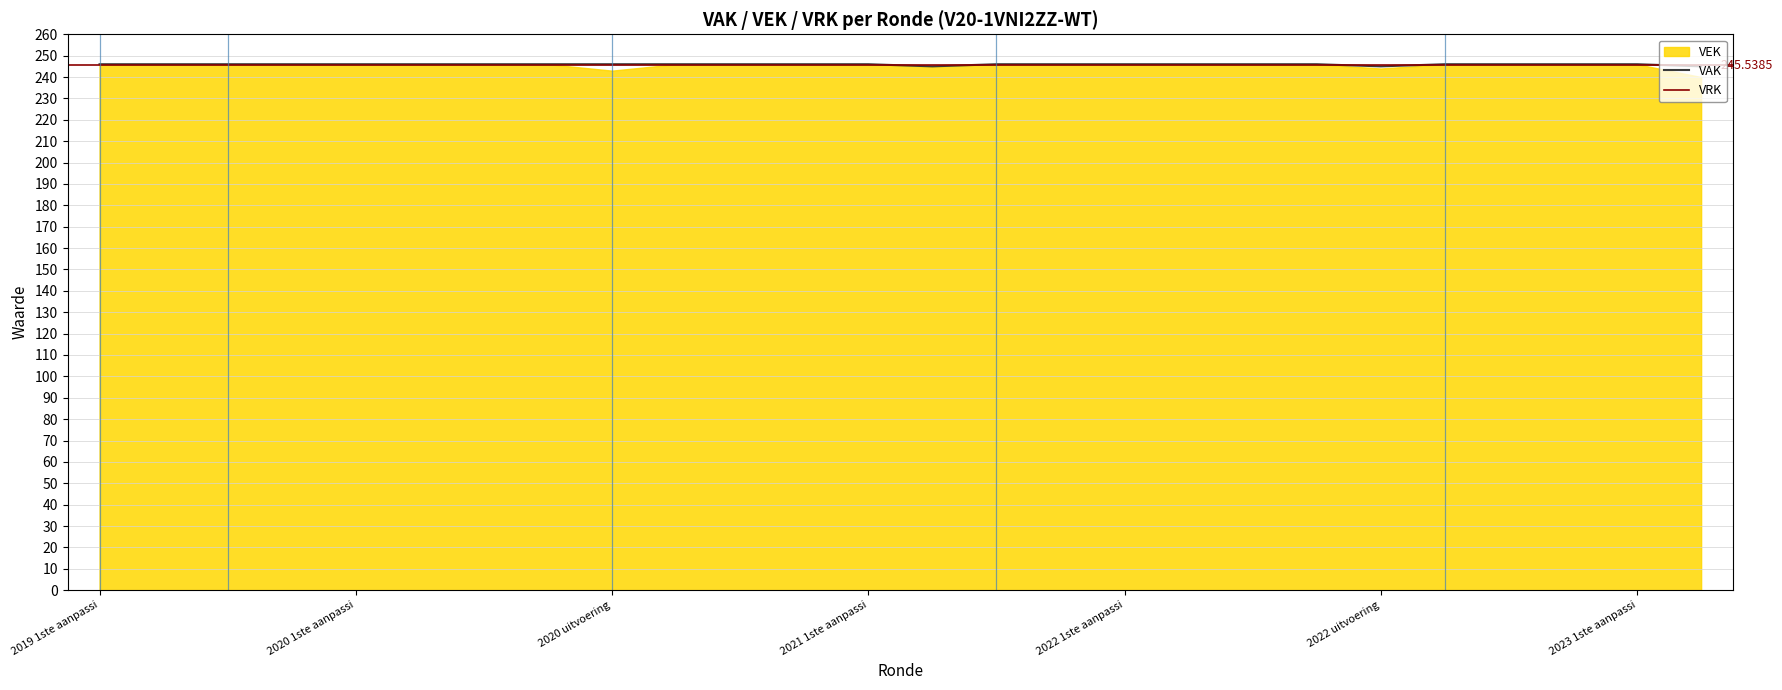

Where is VRK nearest to the value 0?

2019 1ste aanpassing - ontwerp